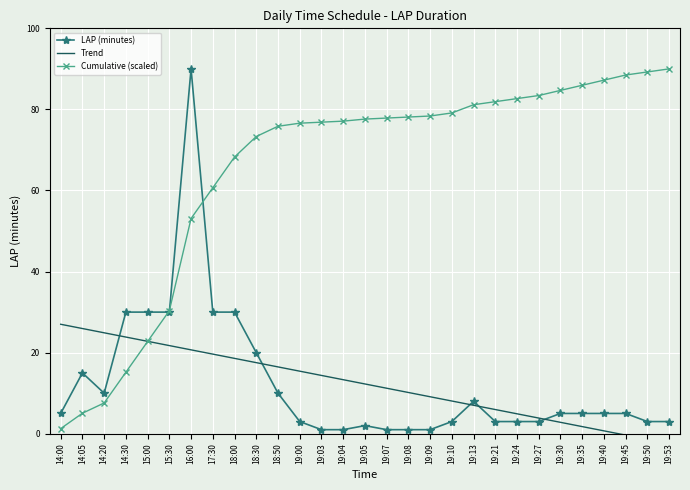

What is the approximate value of LAP (minutes) at 15:30?

30.0